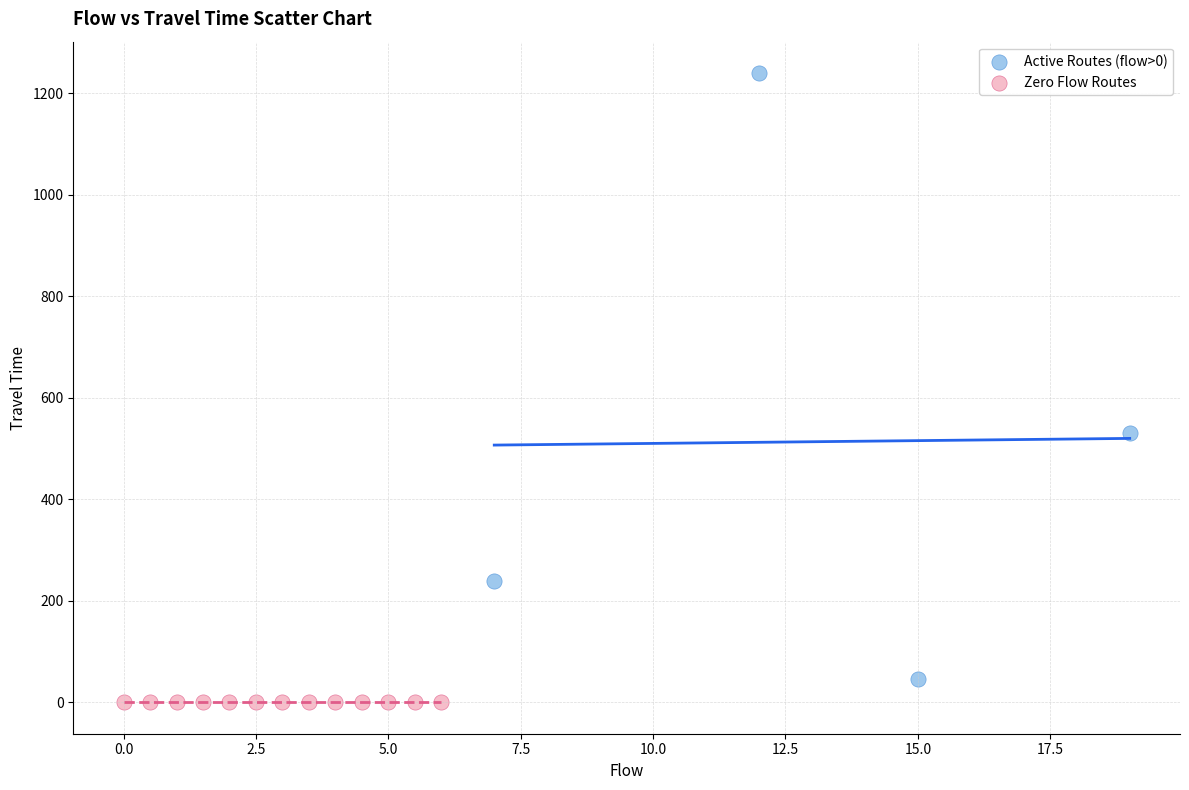

Which series reaches the maximum Y coordinate?

Active Routes (flow>0)